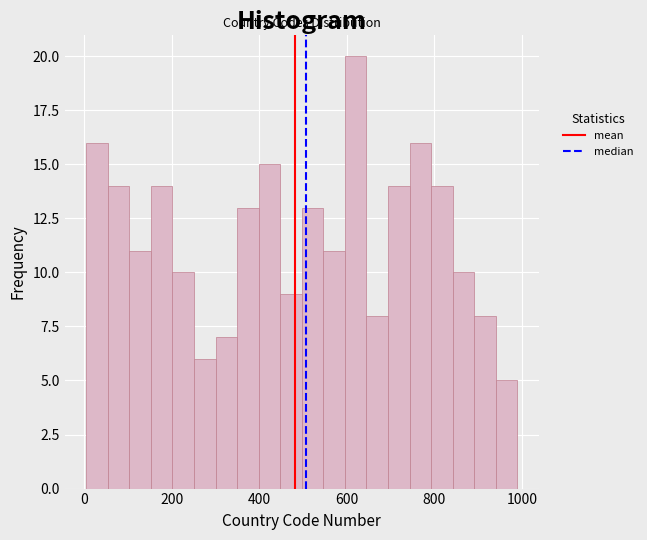

Read against the x-axis, roughly where is the centre of the tallest bar?

620